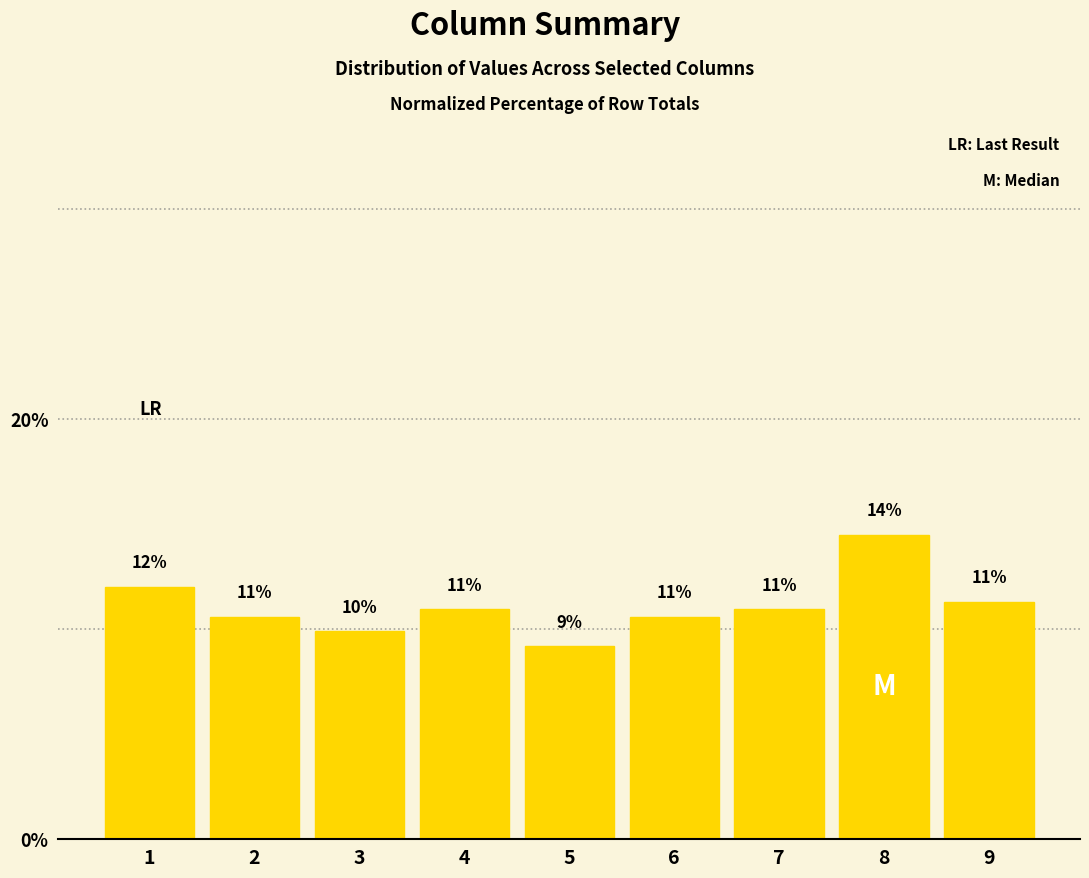

What is the difference between the maximum and second lowest values?

4.6